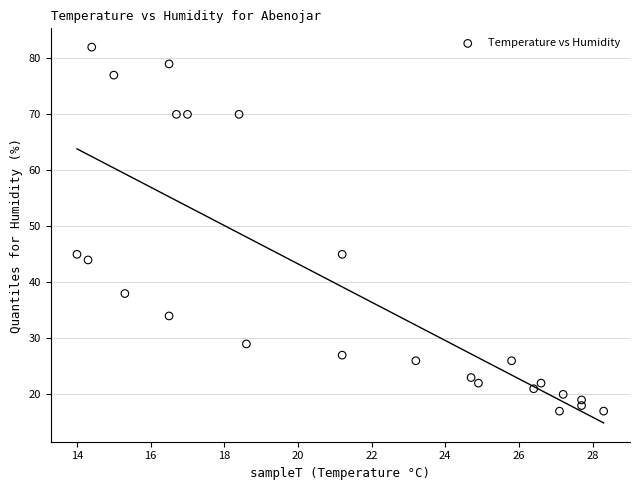

What is the range of Y values (max minus min)?

65